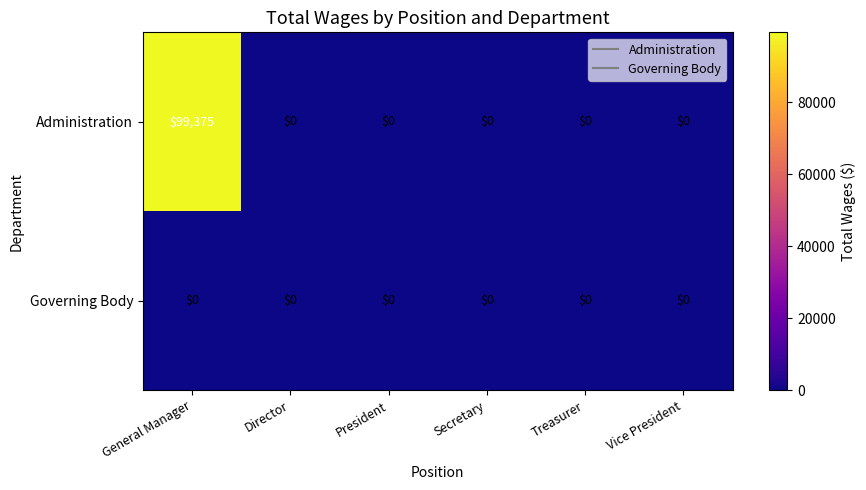

Which series changed the most between General Manager and Secretary?

Administration